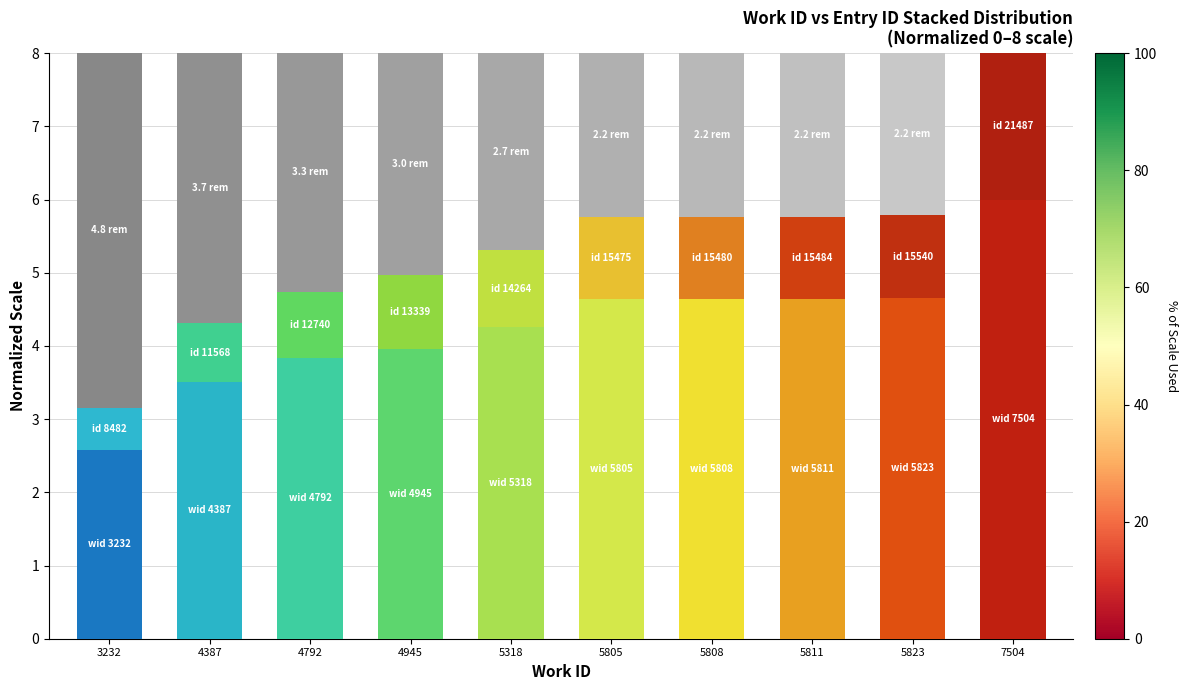

What is the total value across all series at 5823?

8.0